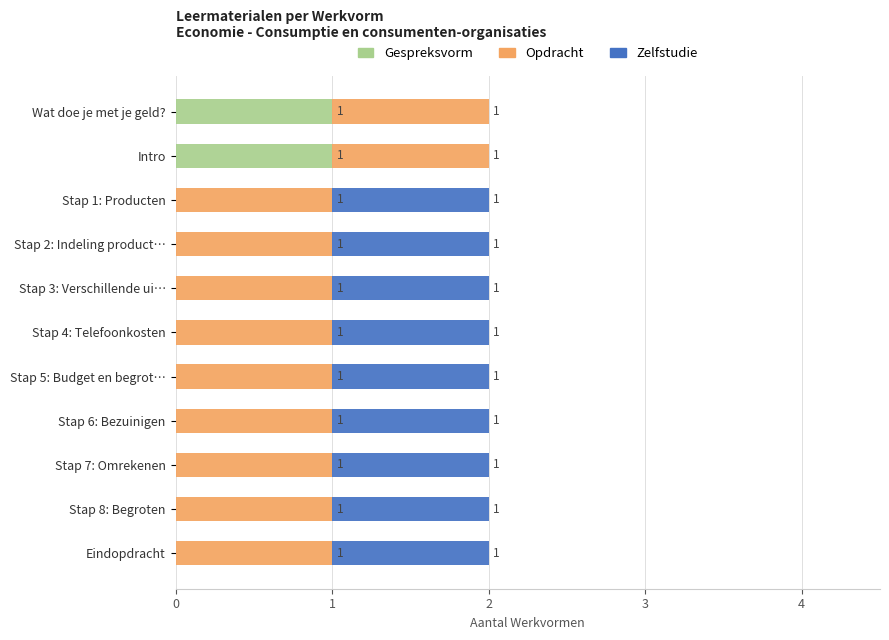

The value of Gespreksvorm at Stap 4: Telefoonkosten is -1. True or false?

False